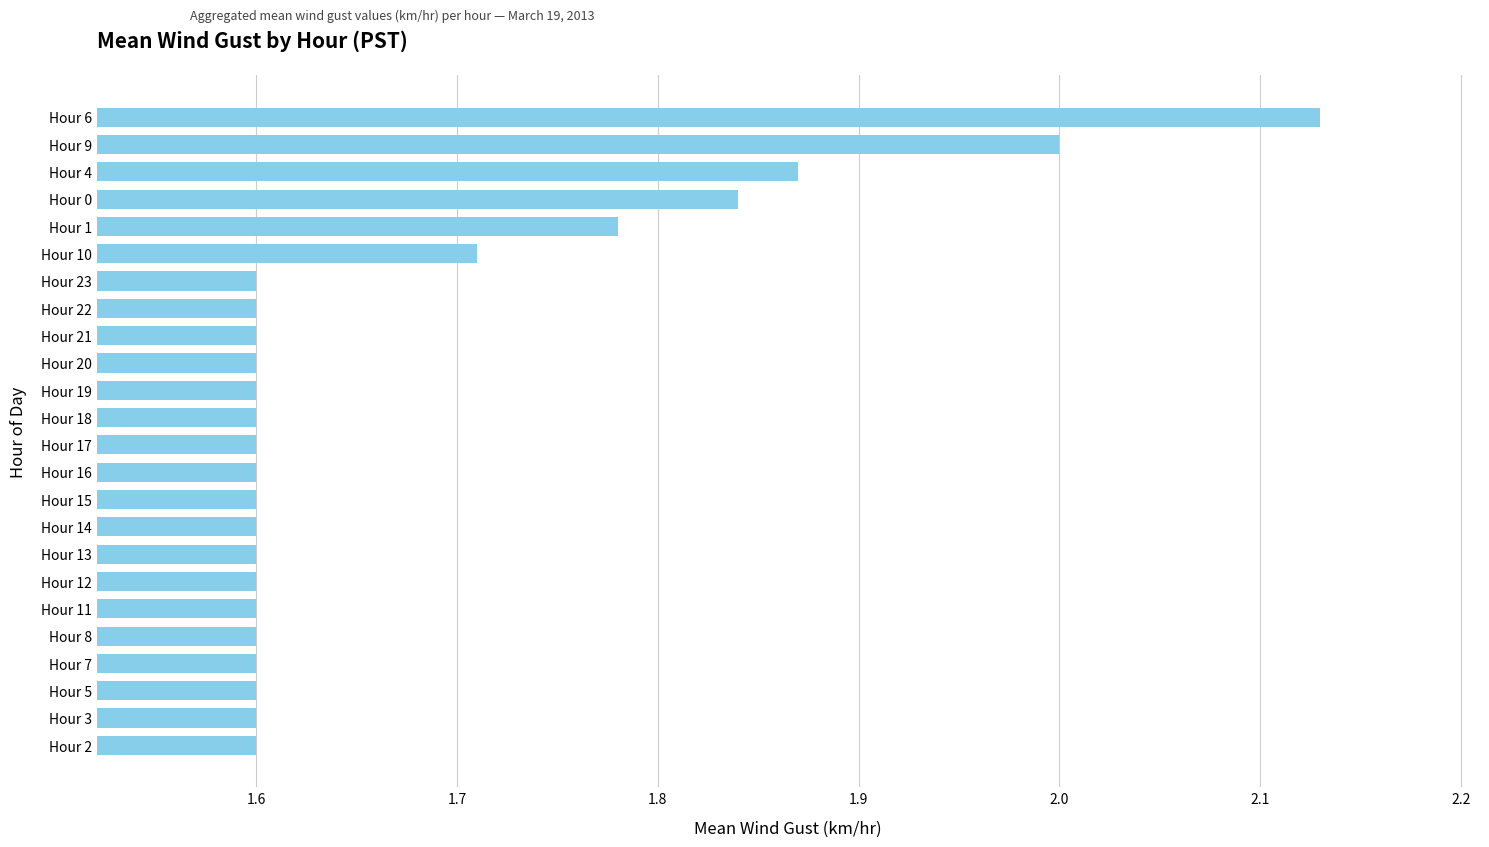

What is the approximate value at Hour 13?

1.6